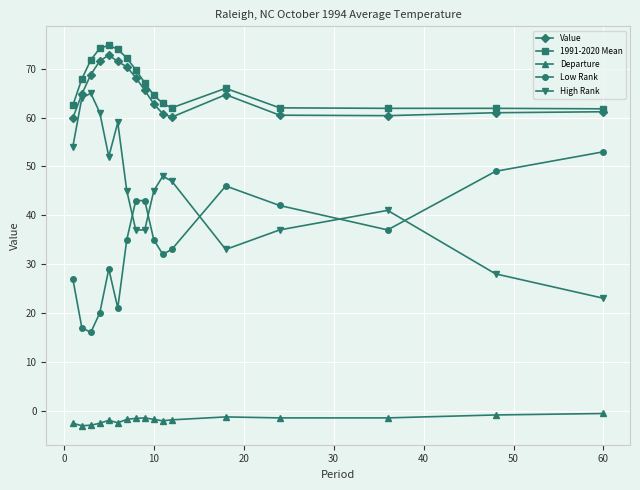

True or false: High Rank and 1991-2020 Mean cross at least once.

False